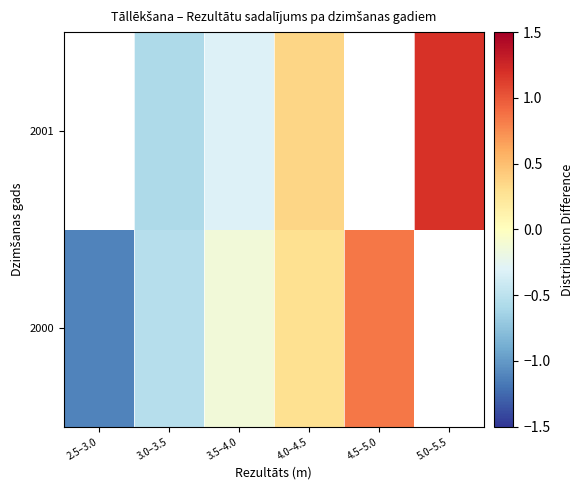

At which label does 2000 reach its minimum?

2.5–3.0